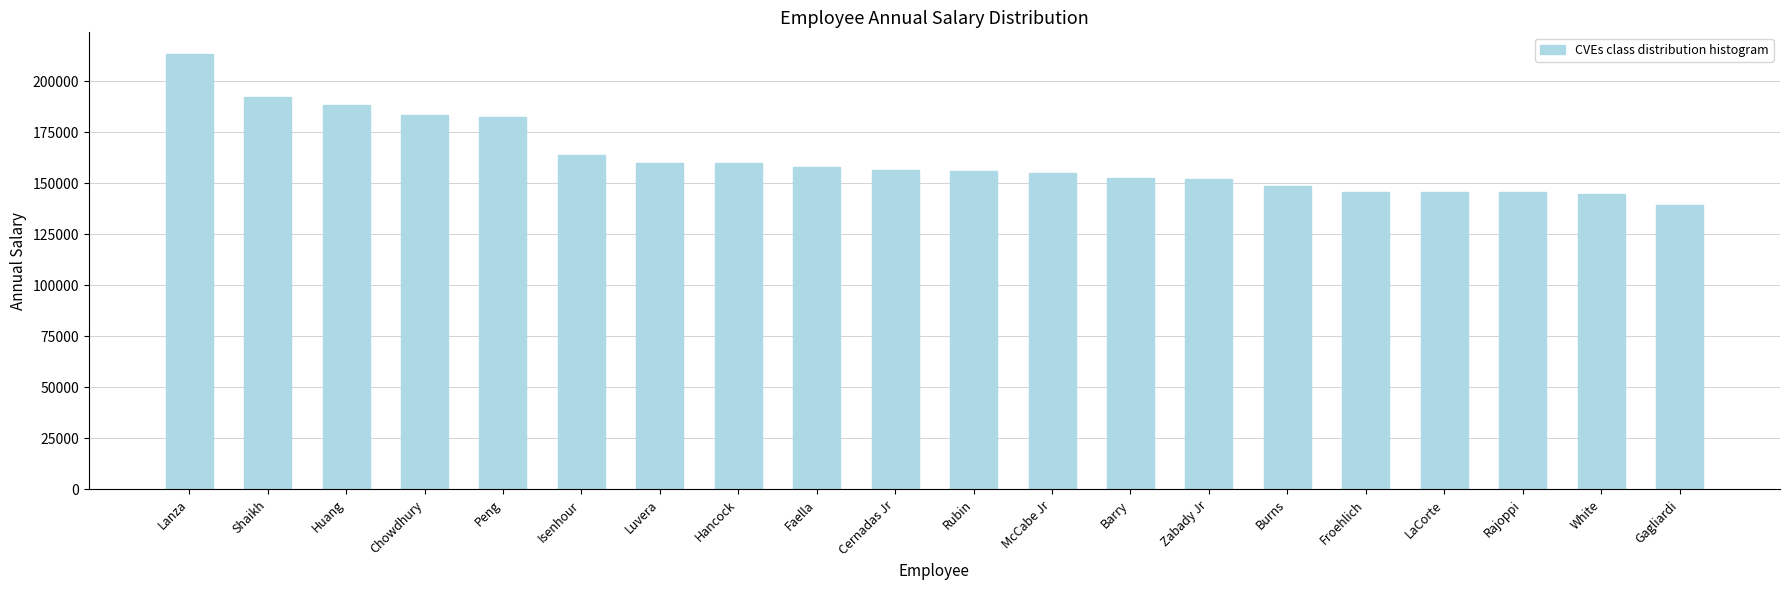

What is the average value?

162189.7